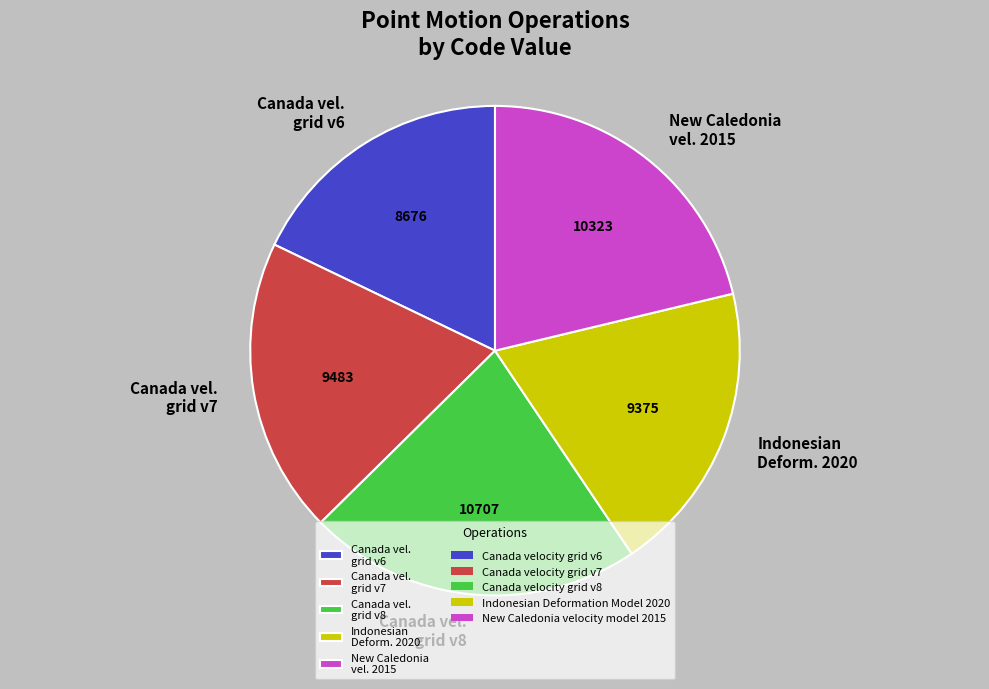

Is Indonesian Deform. 2020 the majority of the pie?

No